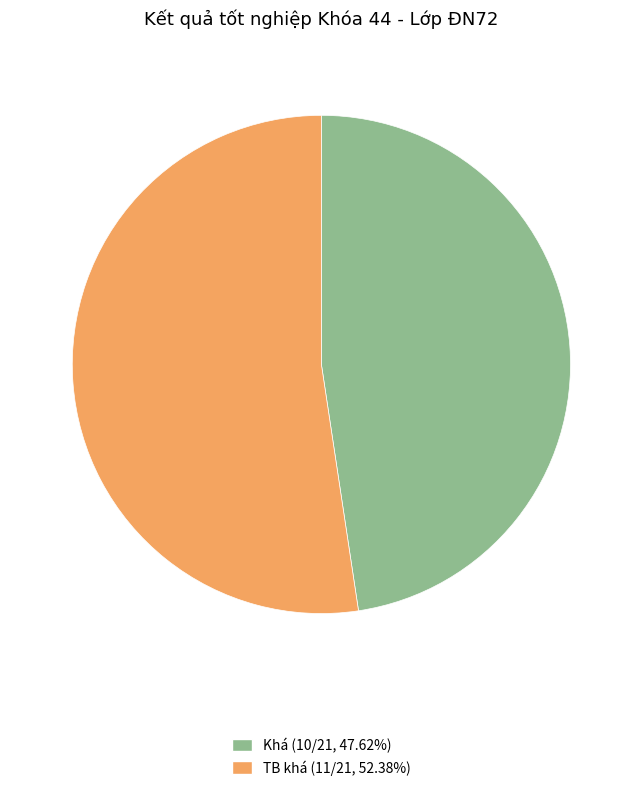

Count the number of slices in the pie.

2